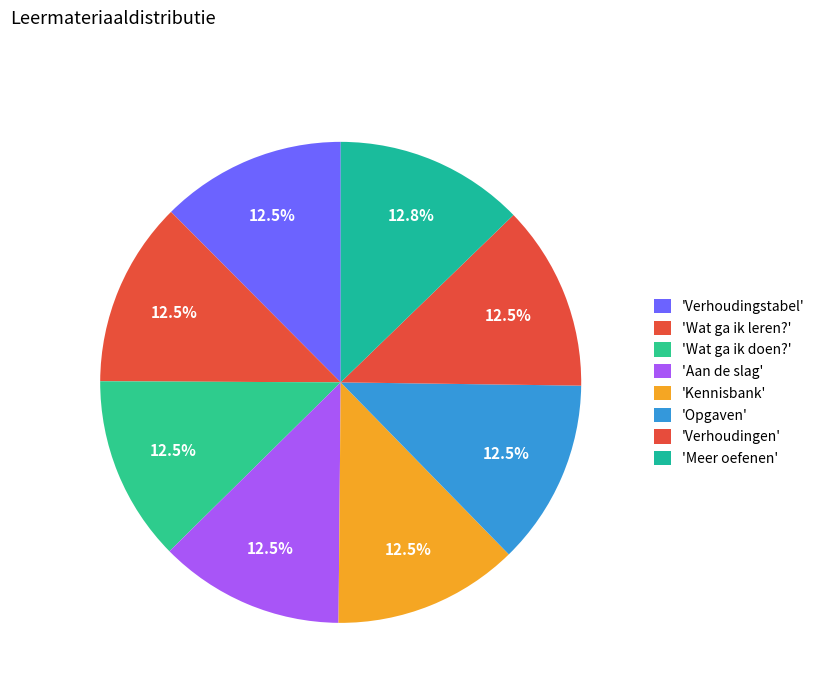

How many slices are in this pie chart?

8